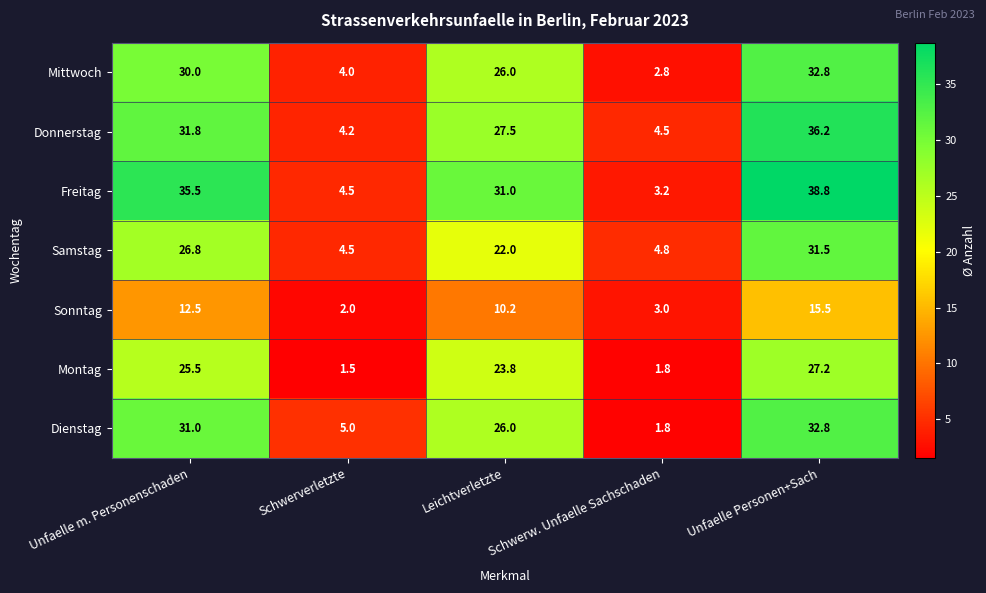

What is the sum of all Dienstag values?

96.6